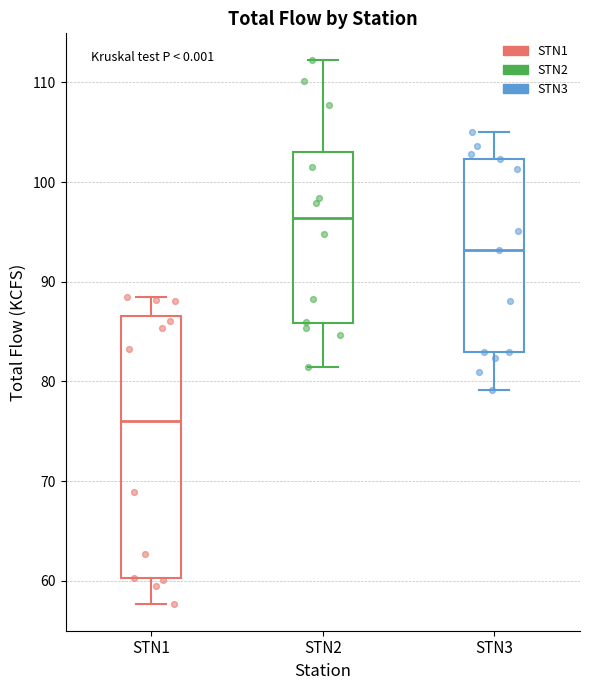

Where does the lower whisker of the box for STN1 end on the y-axis? The values are not printed on the chart, so give them approximately, as read against the axis.

58